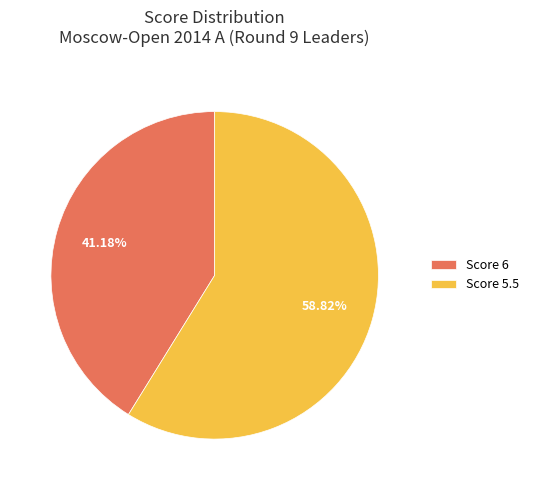

What is the ratio of the value at Score 5.5 to the value at Score 6?

1.4